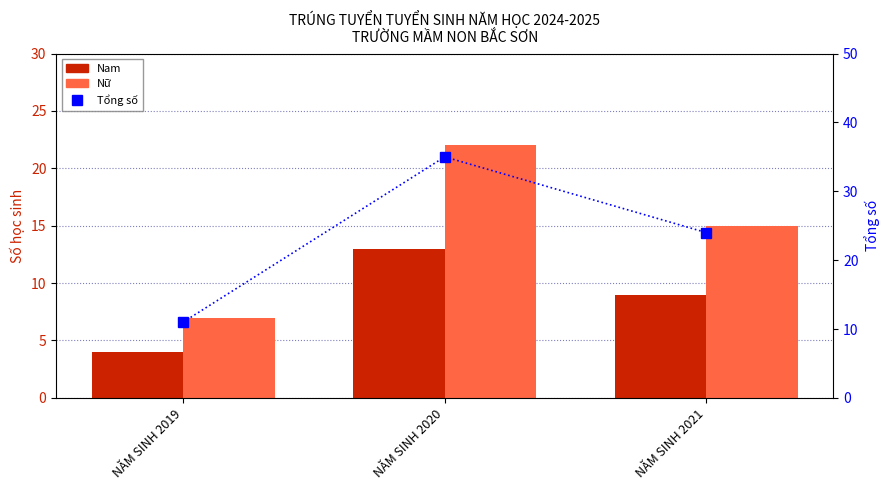

What is the value of the Tổng số bar at the 3rd from the left?

24